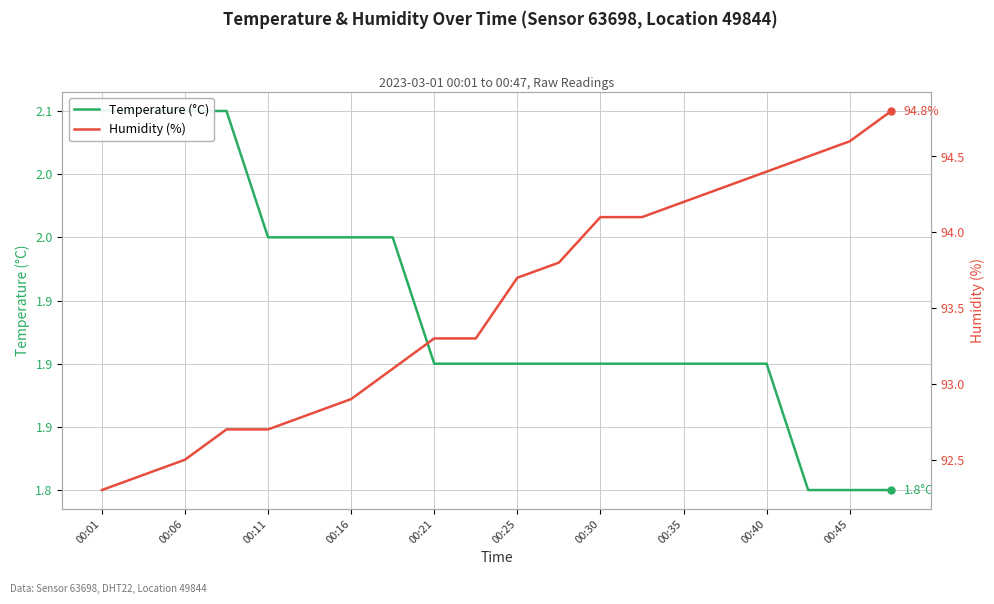

Does the chart have visible grid lines?

Yes